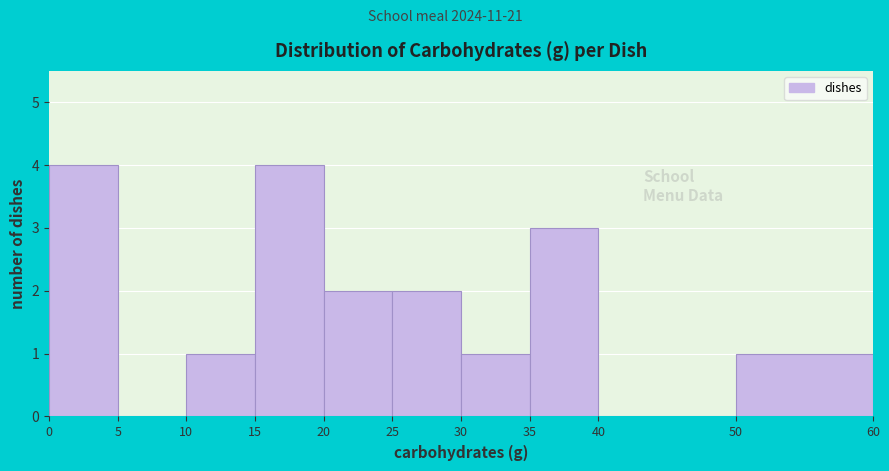

Reading left to right, list every bar in this chart as the range it spans on the x-axis followed by its height. The values are not printed on the chart, so give them approximately, as read against the axis.

0 to 5: 4
5 to 10: 0
10 to 15: 1
15 to 20: 4
20 to 25: 2
25 to 30: 2
30 to 35: 1
35 to 40: 3
40 to 50: 0
50 to 60: 1